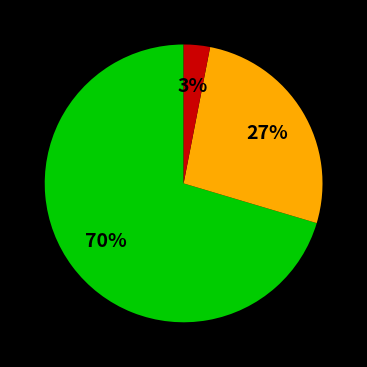

Is there a majority slice in this chart?

Yes